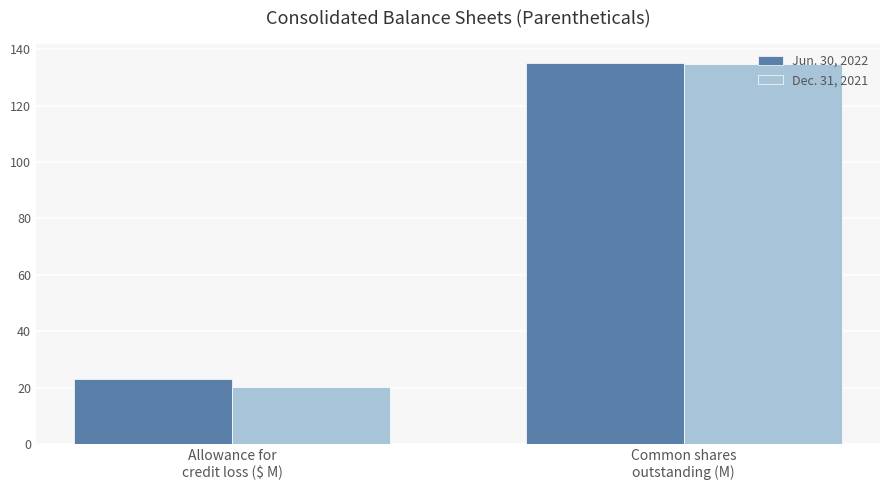

What is the difference between the Jun. 30, 2022 values at Allowance for
credit loss ($ M) and Common shares
outstanding (M)?

112.3